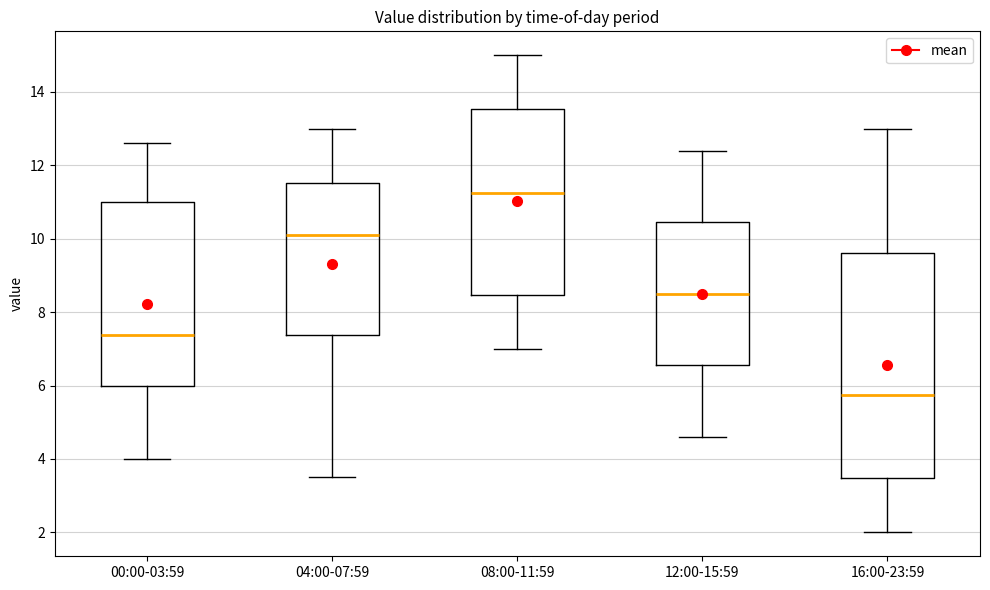

Reading left to right, transcribe this box plot: for each box, give where its median line is, the range the box spans, and where its two whiskers end, as read against the y-axis. The values are not printed on the chart, so give them approximately, as read against the axis.

00:00-03:59: median 7.4, box 6.0 to 11.0, whiskers 4.0 to 12.6
04:00-07:59: median 10.2, box 7.4 to 11.6, whiskers 3.6 to 13.0
08:00-11:59: median 11.2, box 8.4 to 13.6, whiskers 7.0 to 15.0
12:00-15:59: median 8.6, box 6.6 to 10.4, whiskers 4.6 to 12.4
16:00-23:59: median 5.8, box 3.4 to 9.6, whiskers 2.0 to 13.0